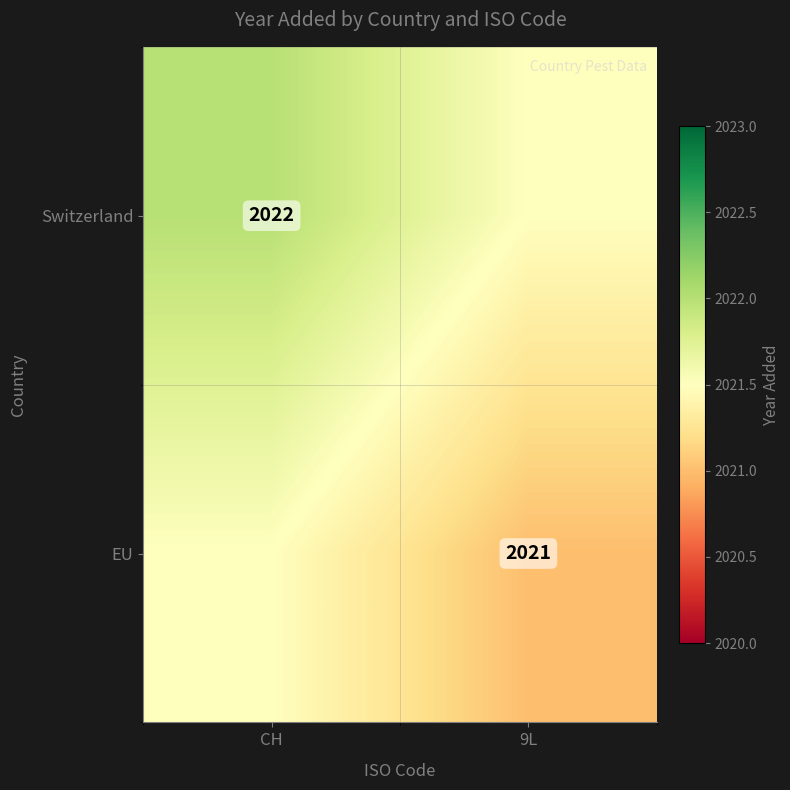

Is it true that Switzerland equals 2022.0 at CH?

True